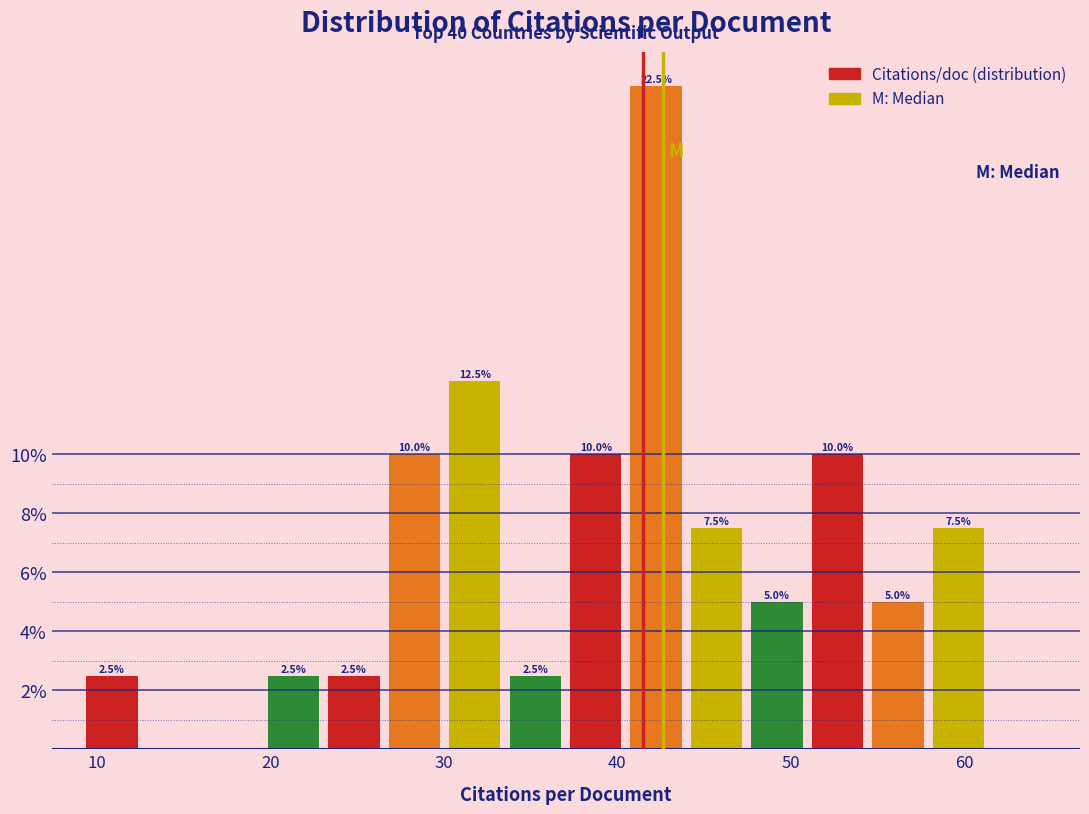

Read against the x-axis, roughly where is the centre of the tallest bar?

42